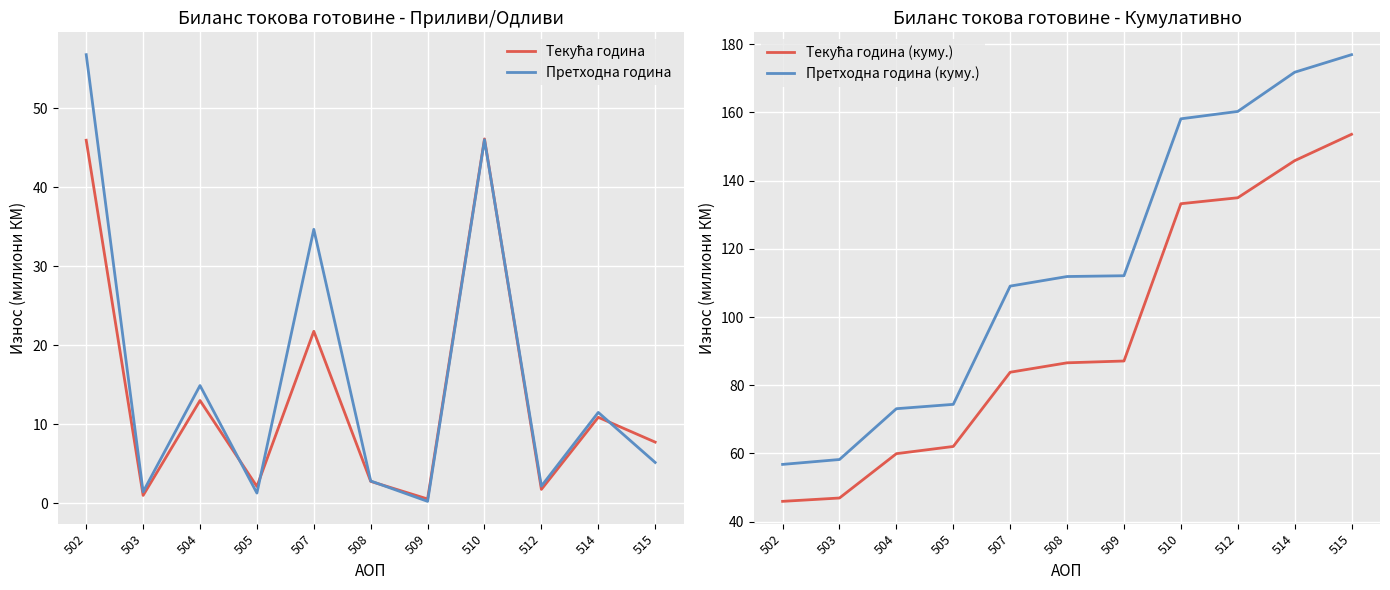

What are all the series names shown in the legend?

Текућа година, Претходна година, Текућа година (куму.), Претходна година (куму.)